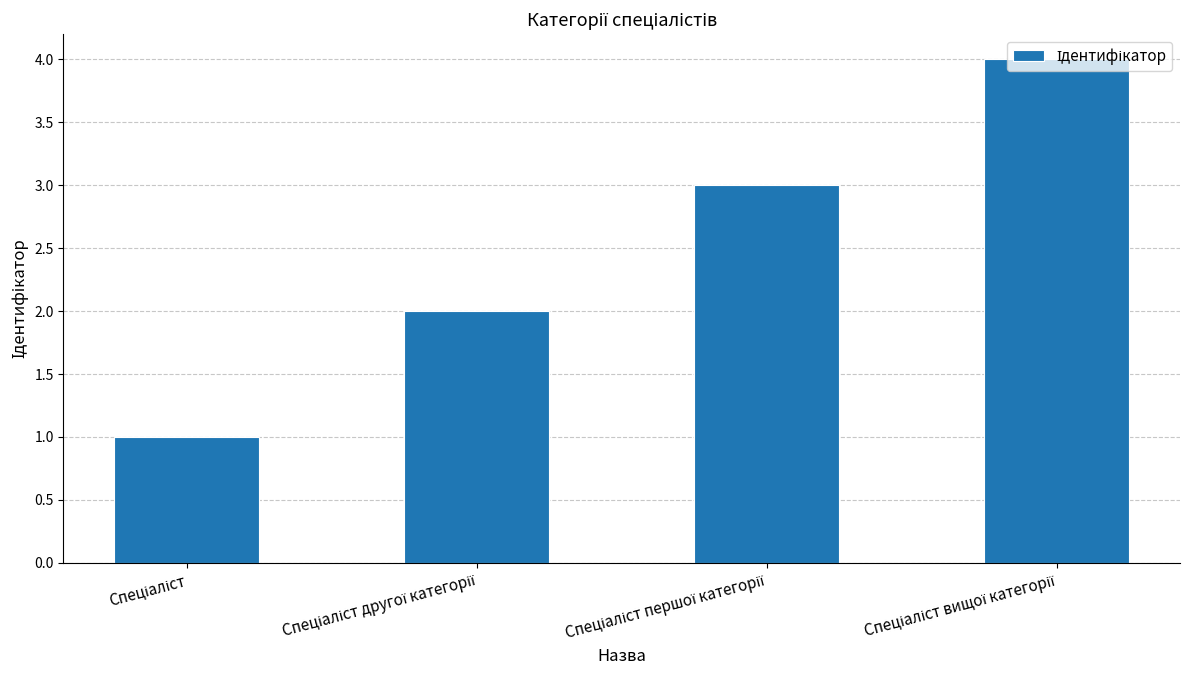

Count the number of data series in this chart.

1